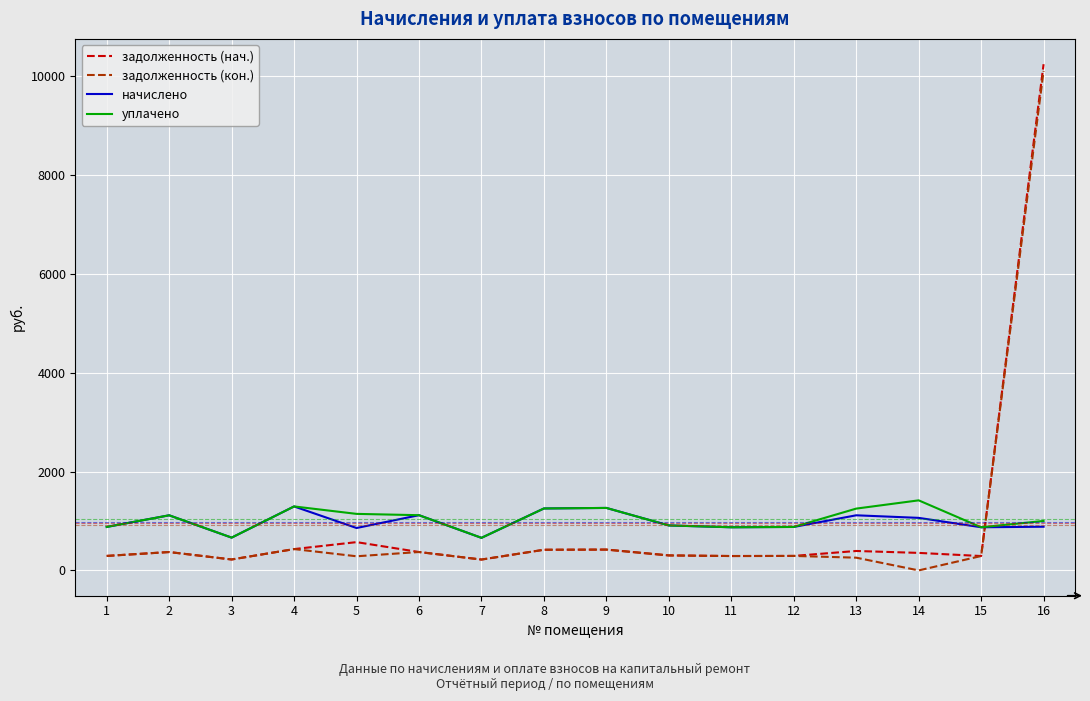

What is the total value across all series at 7?

1756.8